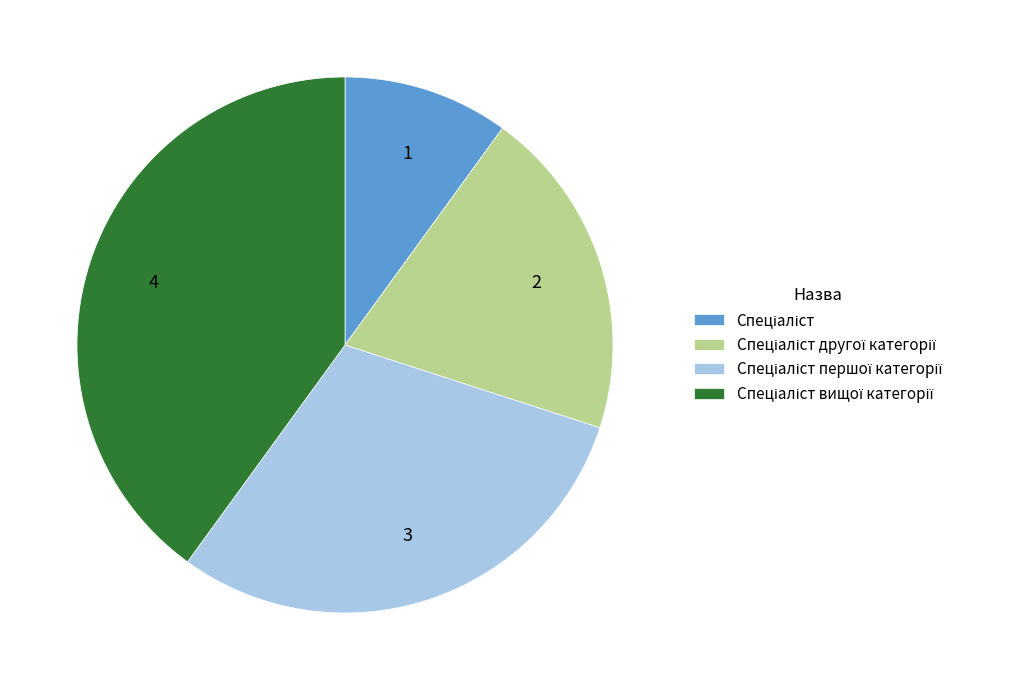

Is there any slice that represents more than half of the pie?

No